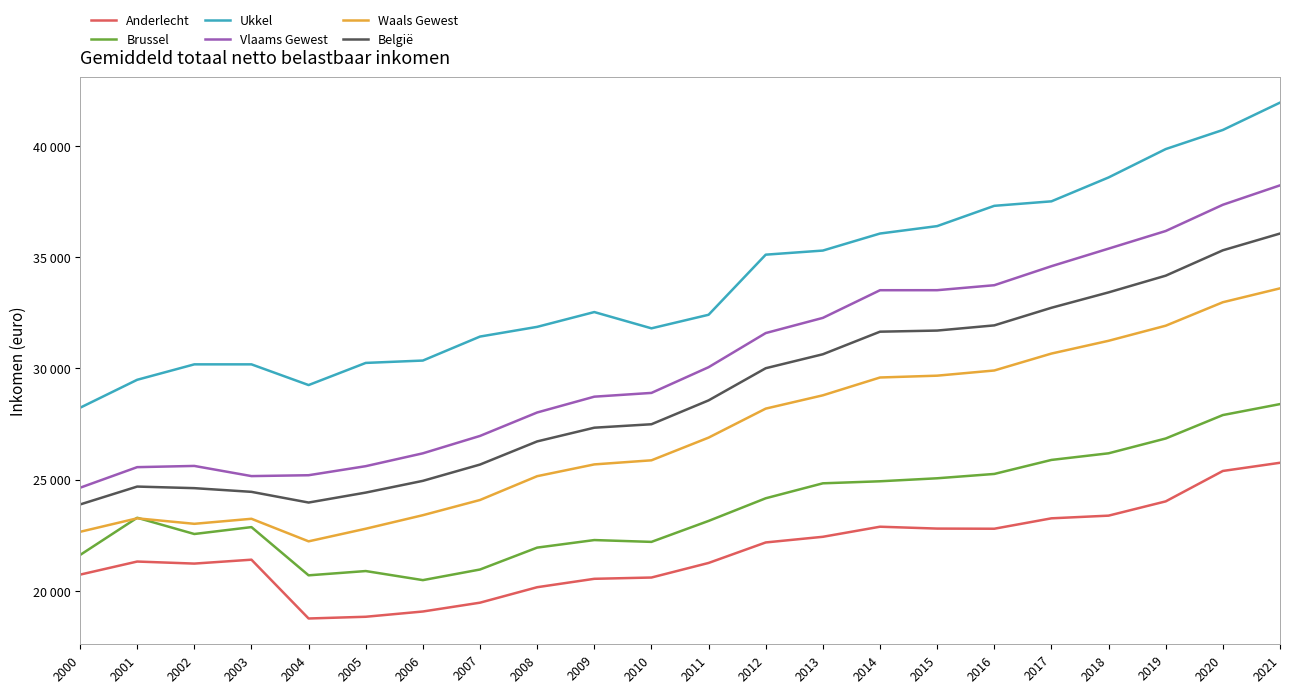

True or false: Waals Gewest and Vlaams Gewest cross at least once.

False